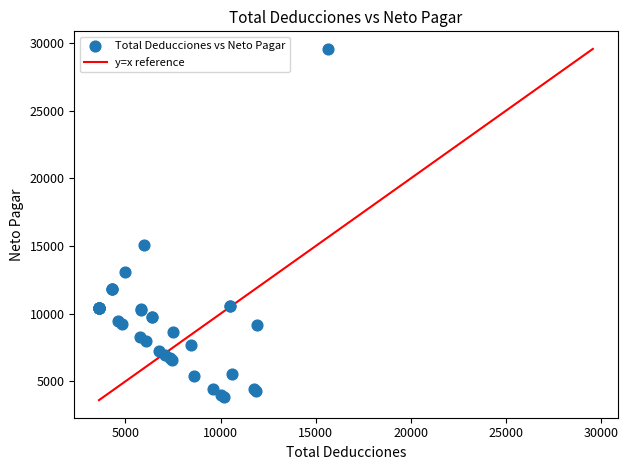

What Y value in the scatter plot is closest to 16716?

15084.7